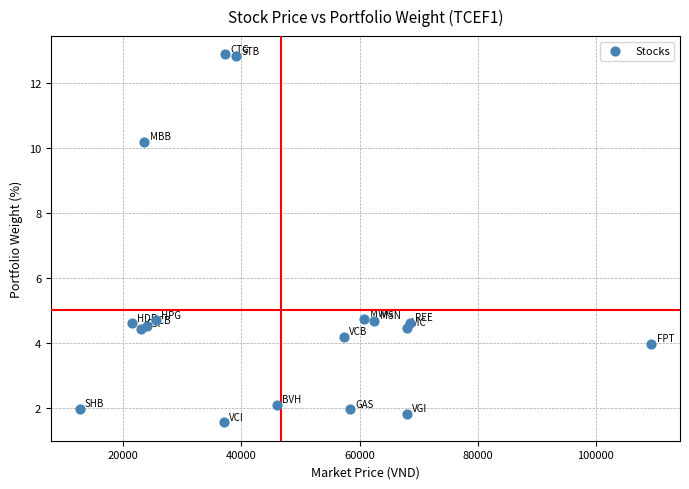

What is the range of Y values (max minus min)?

11.3